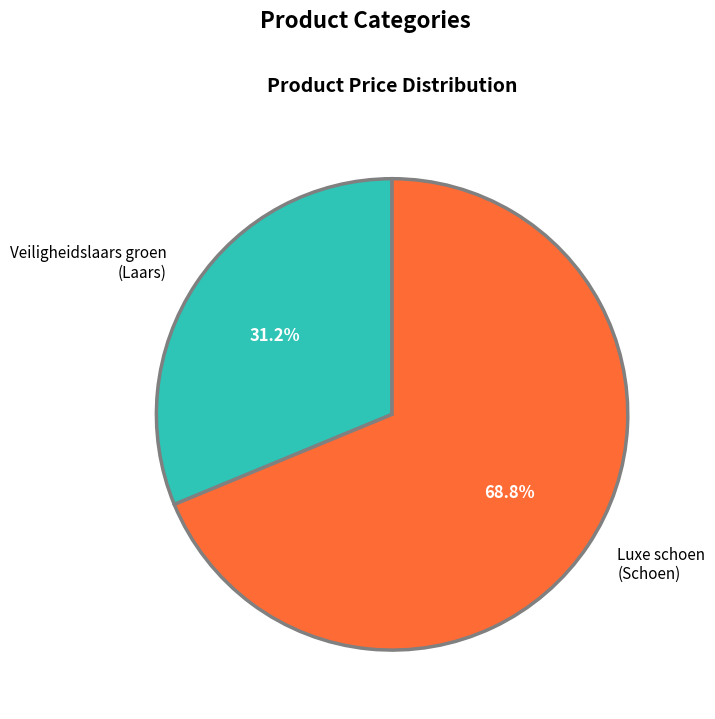

What percentage do Veiligheidslaars groen (Laars) and Luxe schoen (Schoen) together represent?

100.0%